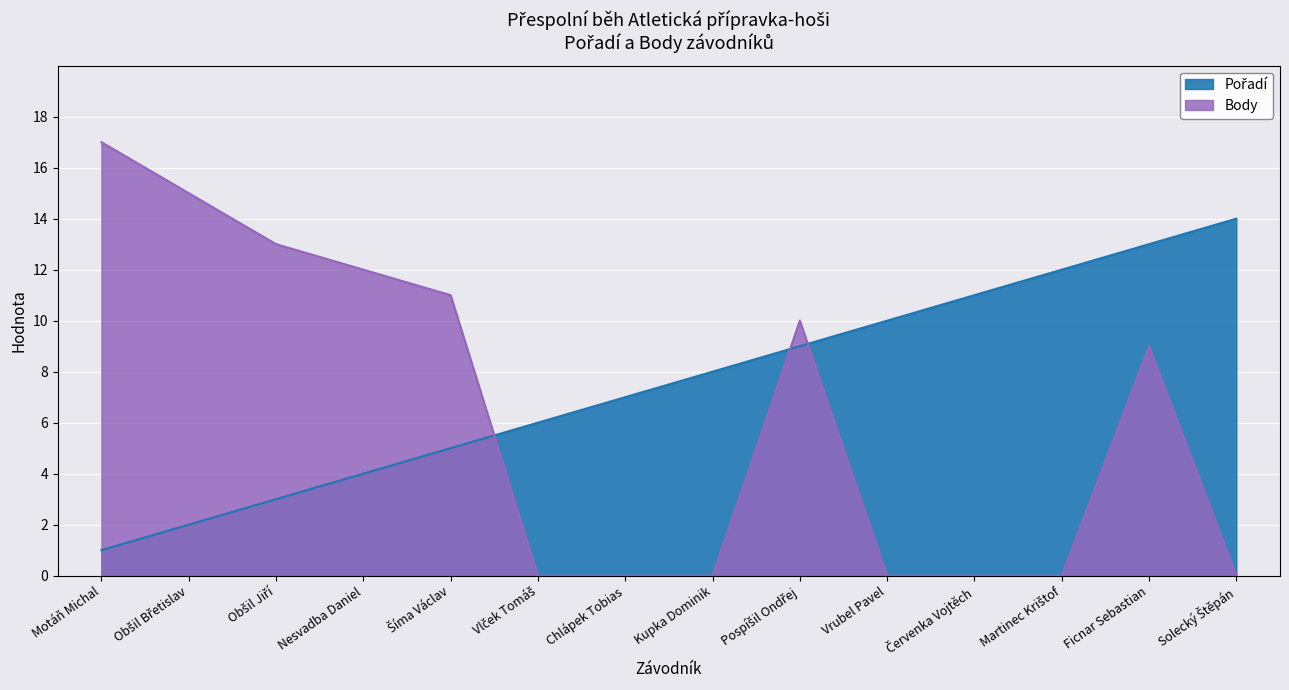

Is it true that Pořadí equals 4 at Obšil Jiří?

False